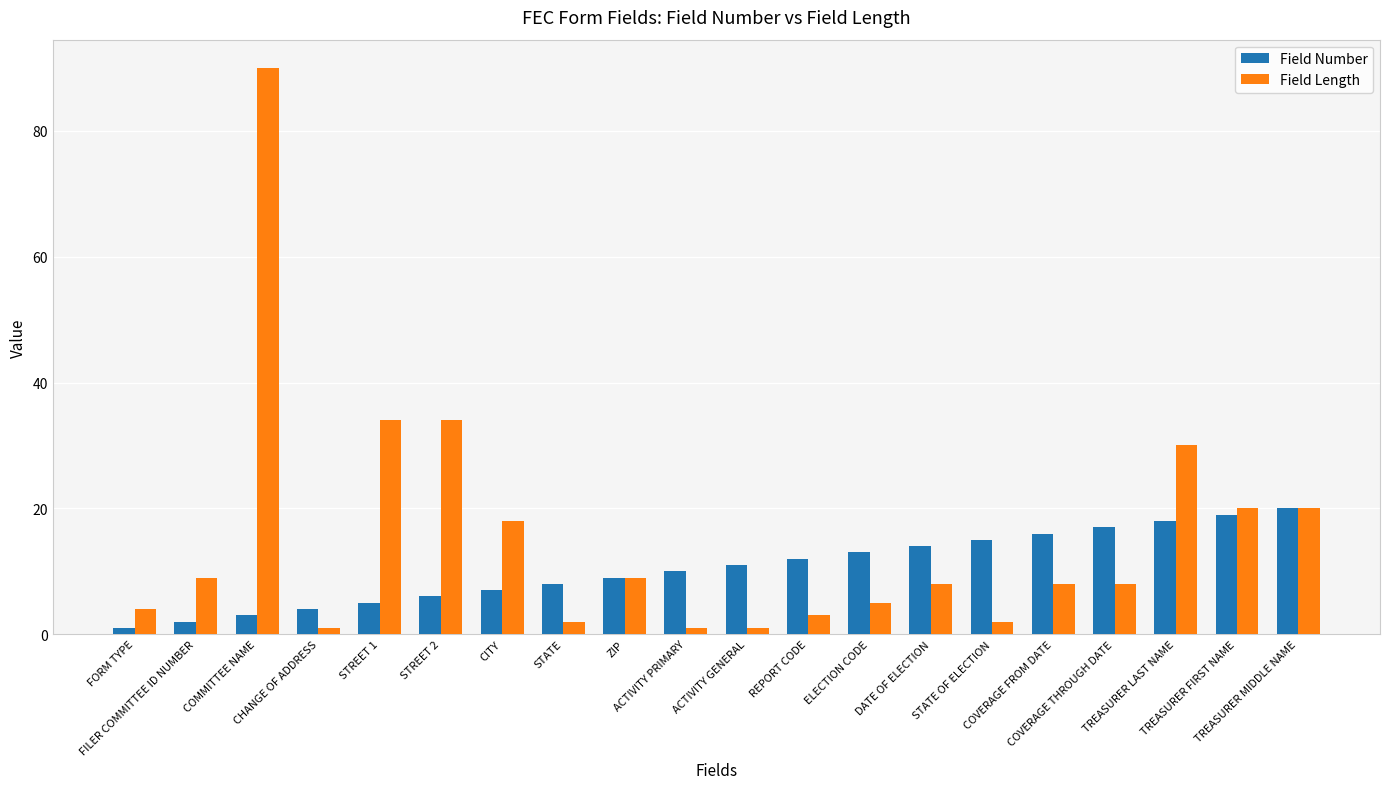

Which series has the largest total across all categories?

Field Length